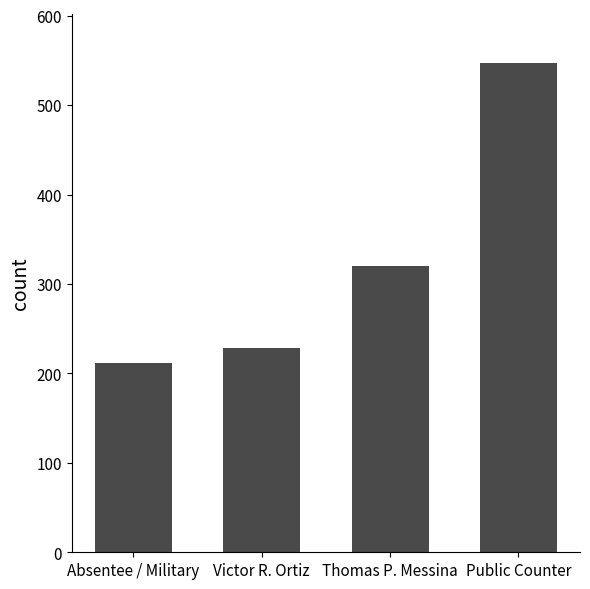

How many bars are there in total?

4